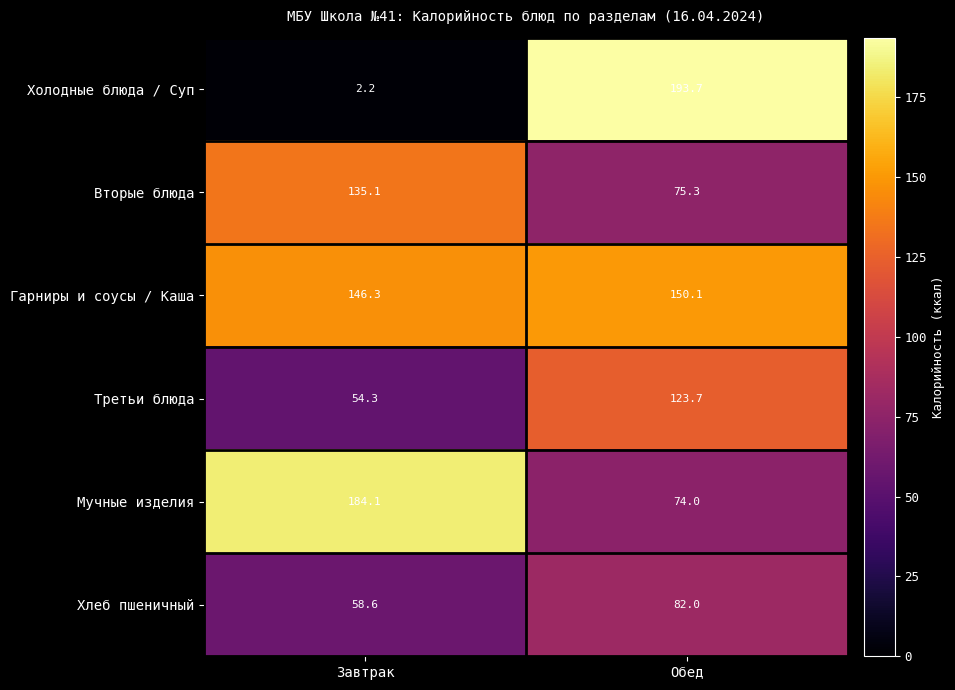

Reading left to right, extract all data points from this chart.

Холодные блюда / Суп: Завтрак=2.2	Обед=193.7
Вторые блюда: Завтрак=135.1	Обед=75.3
Гарниры и соусы / Каша: Завтрак=146.3	Обед=150.1
Третьи блюда: Завтрак=54.3	Обед=123.7
Мучные изделия: Завтрак=184.1	Обед=74.0
Хлеб пшеничный: Завтрак=58.6	Обед=82.0